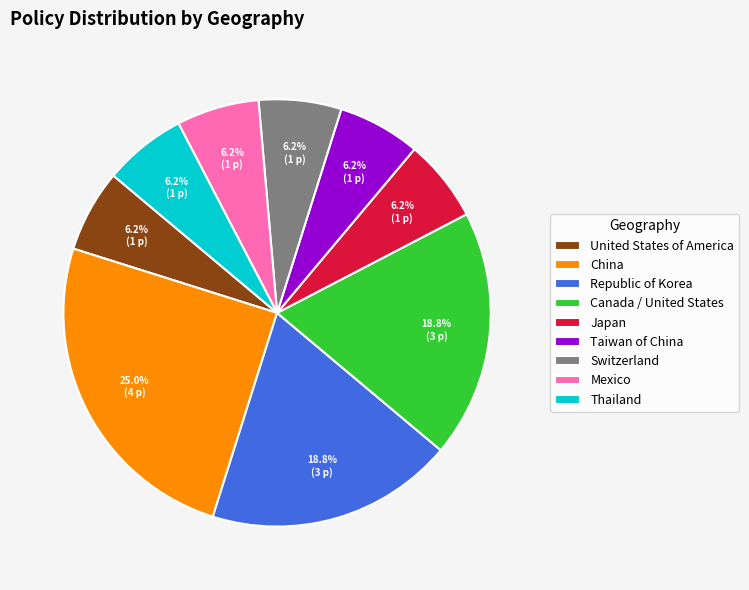

What is the largest slice in the pie chart?

China